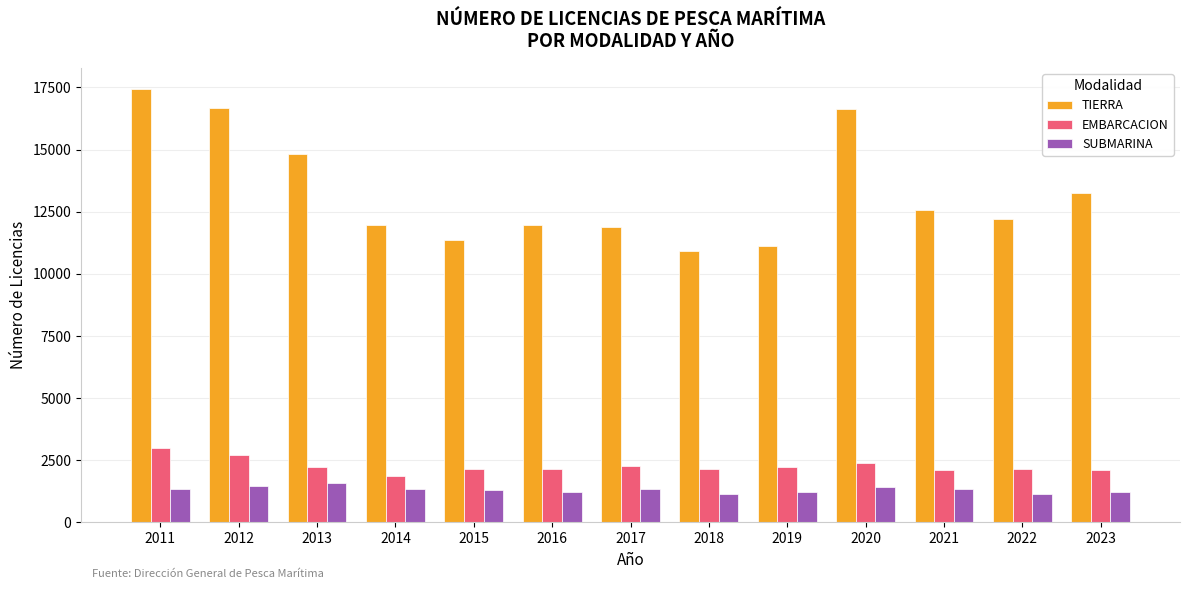

Is it true that SUBMARINA equals 1227 at 2016?

True